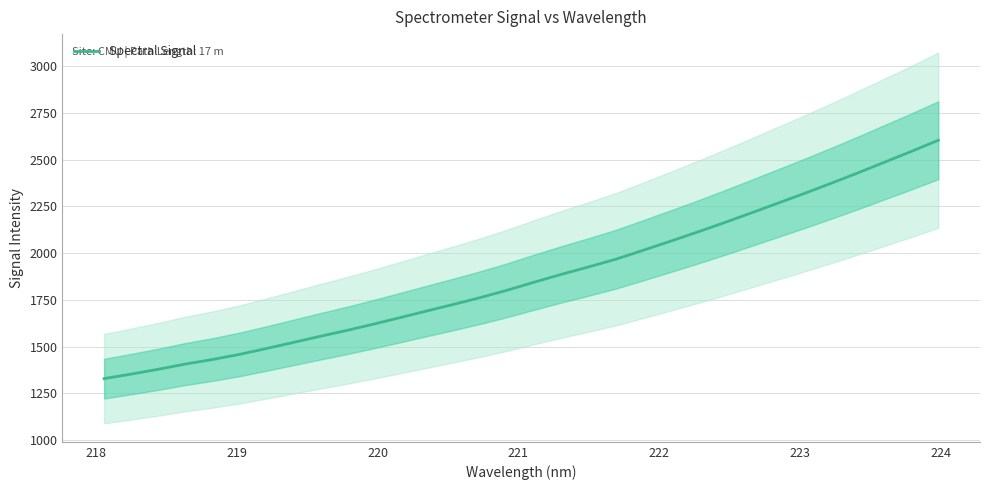

What is the maximum value shown in the chart?

2603.9